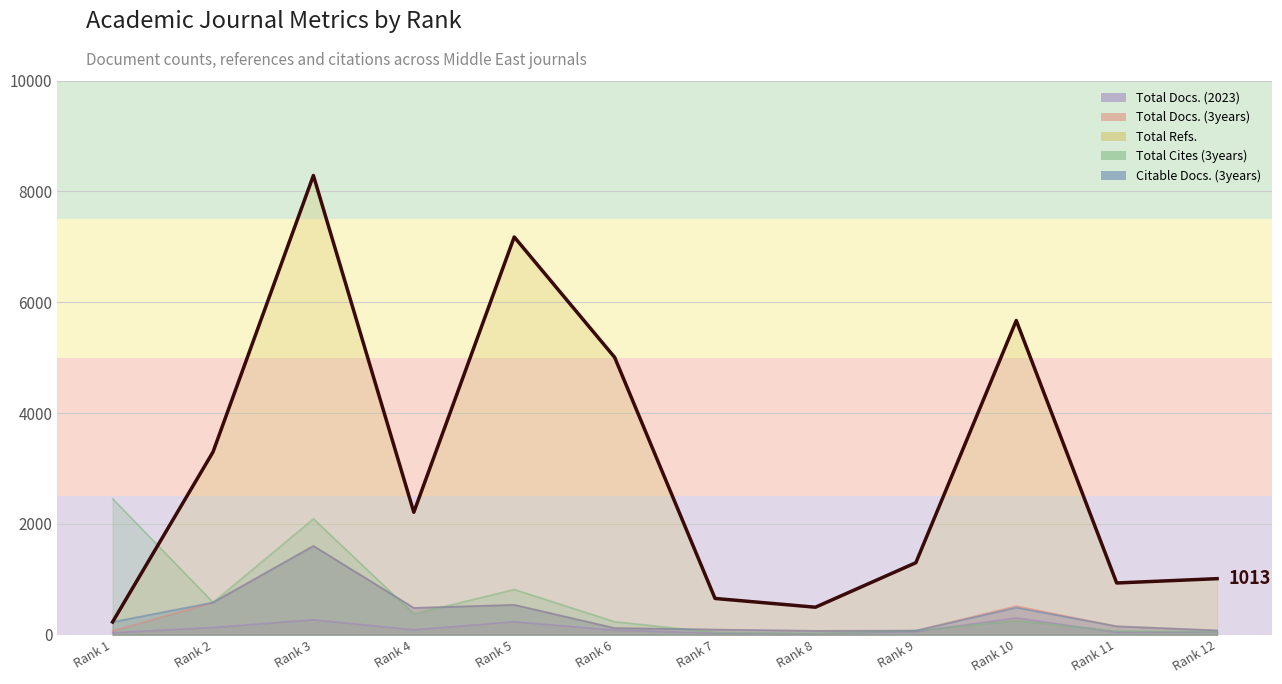

What is the total value across all series at Rank 5?

9313